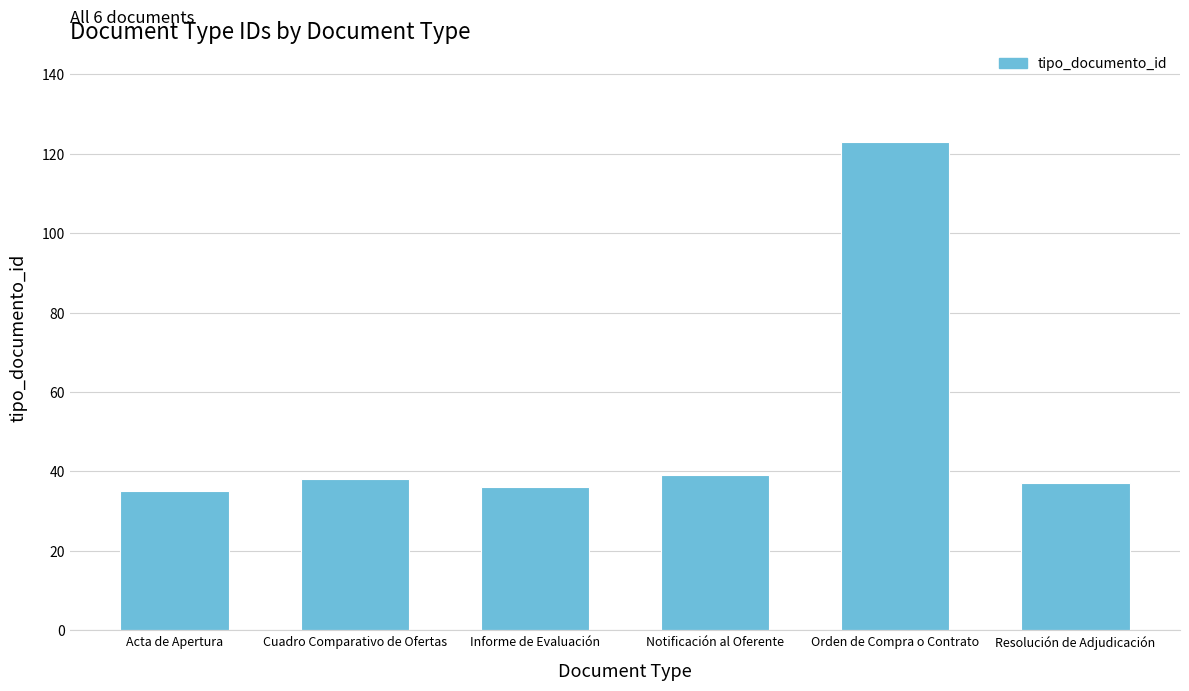

The value at Acta de Apertura is 53. True or false?

False